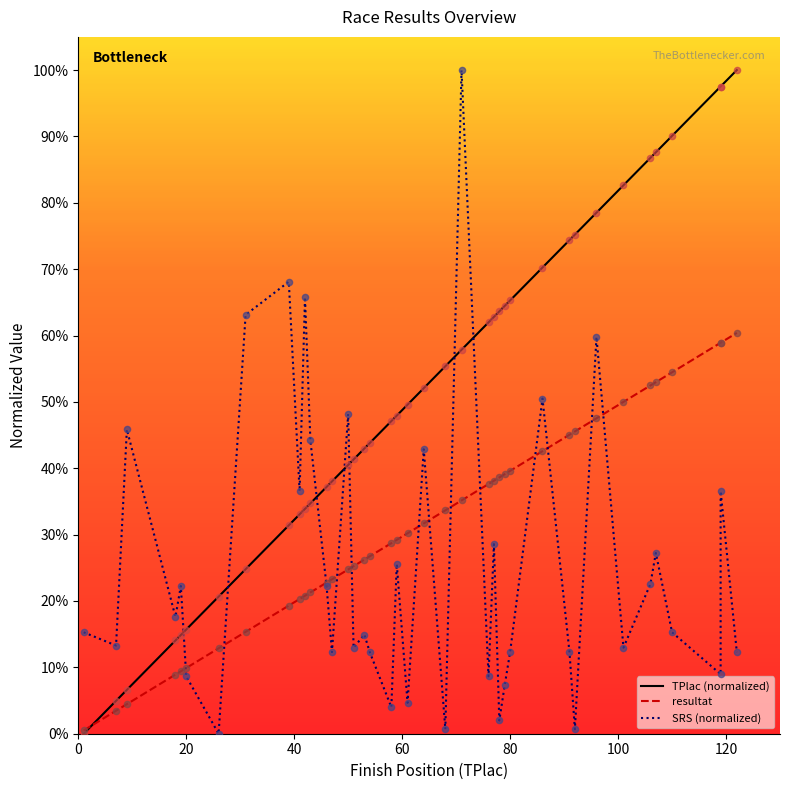

What is the total value across all series at 96?

1.9